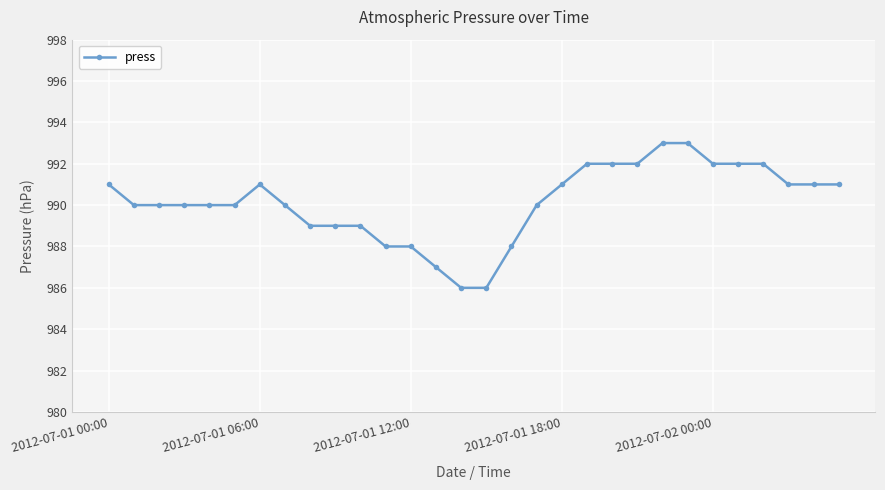

What is the value of the 24th point from the left?

993